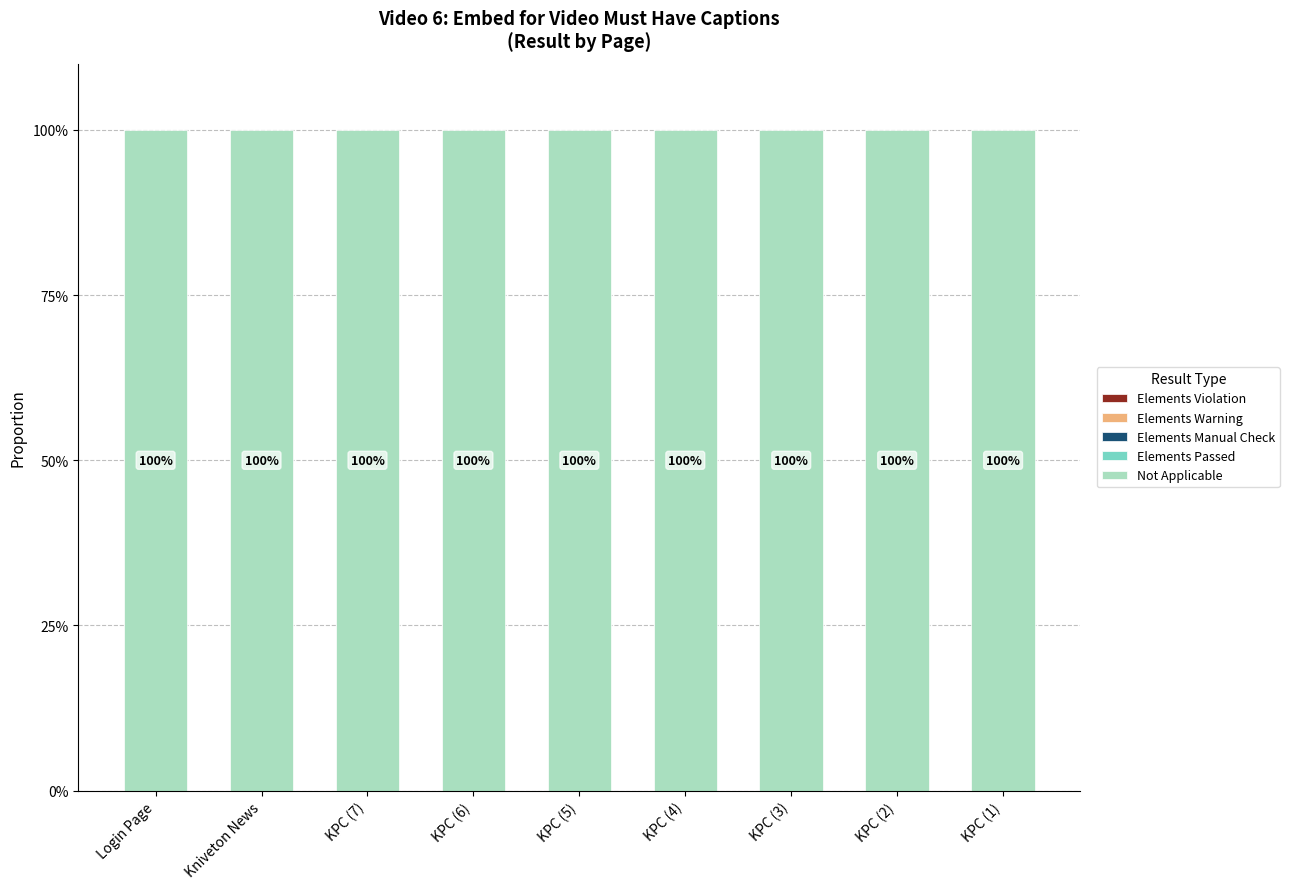

Which series has the largest range (max minus min)?

Elements Violation